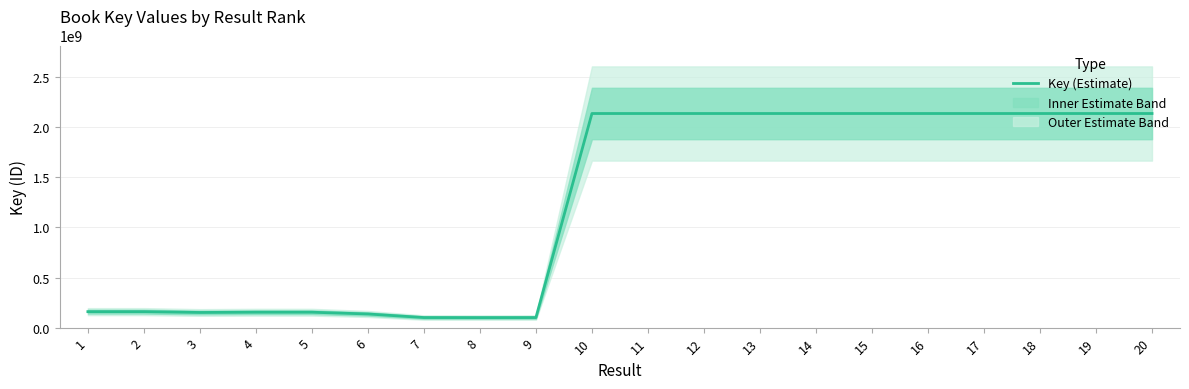

Reading right to left, what are all the values shown in this chart?

20=2137669300	19=2137688468	18=2137673341	17=2137673285	16=2137673352	15=2137707658	14=2137658825	13=2137704918	12=2137694539	11=2137655067	10=2137655090	9=100512464	8=100196502	7=100666160	6=136364721	5=153853551	4=153854839	3=151353825	2=159629314	1=159630547